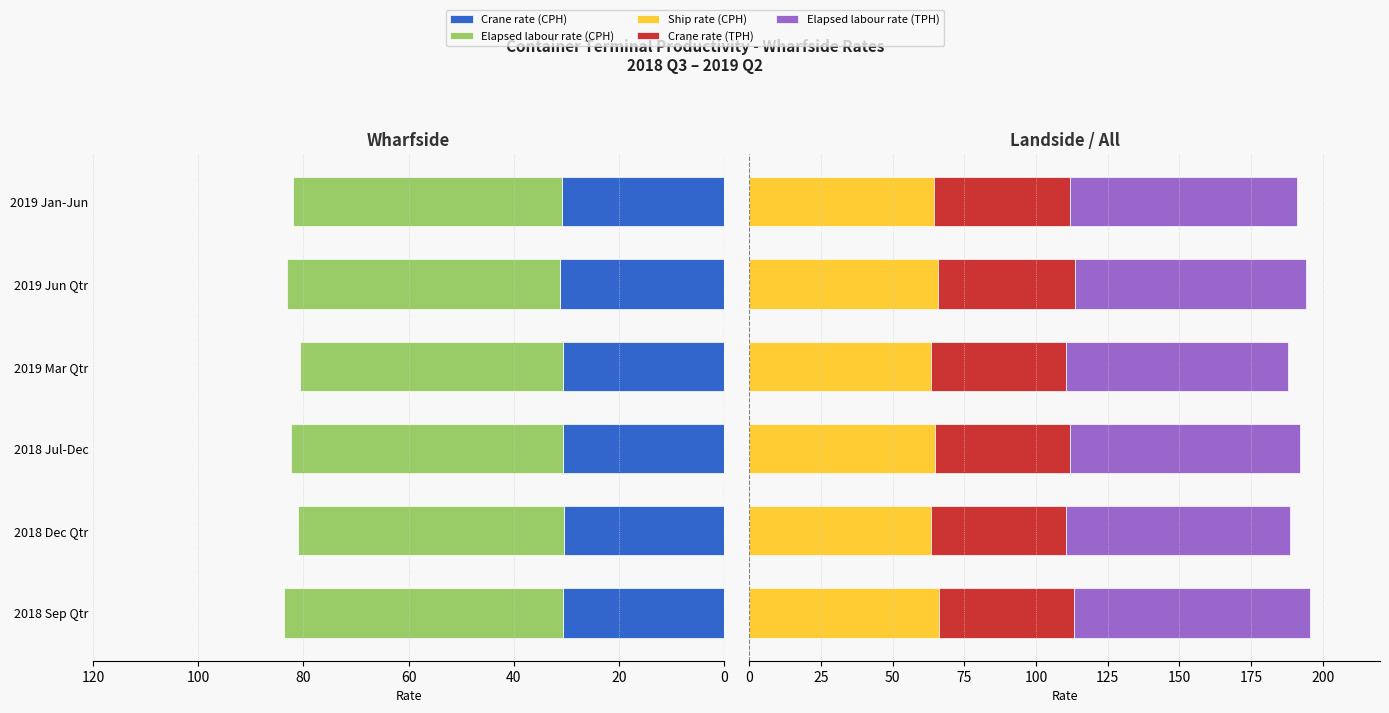

Which has a higher value, 2018 Jul-Dec or 2019 Jun Qtr?

2019 Jun Qtr